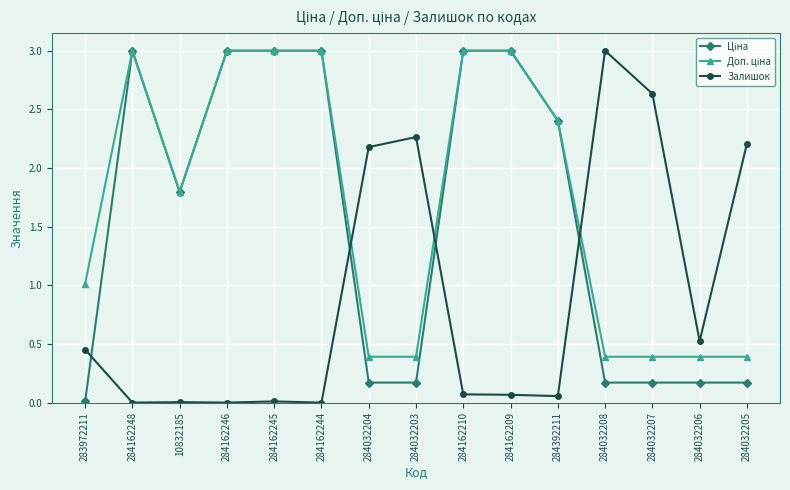

What is the label of the 5th point from the left?

284162245